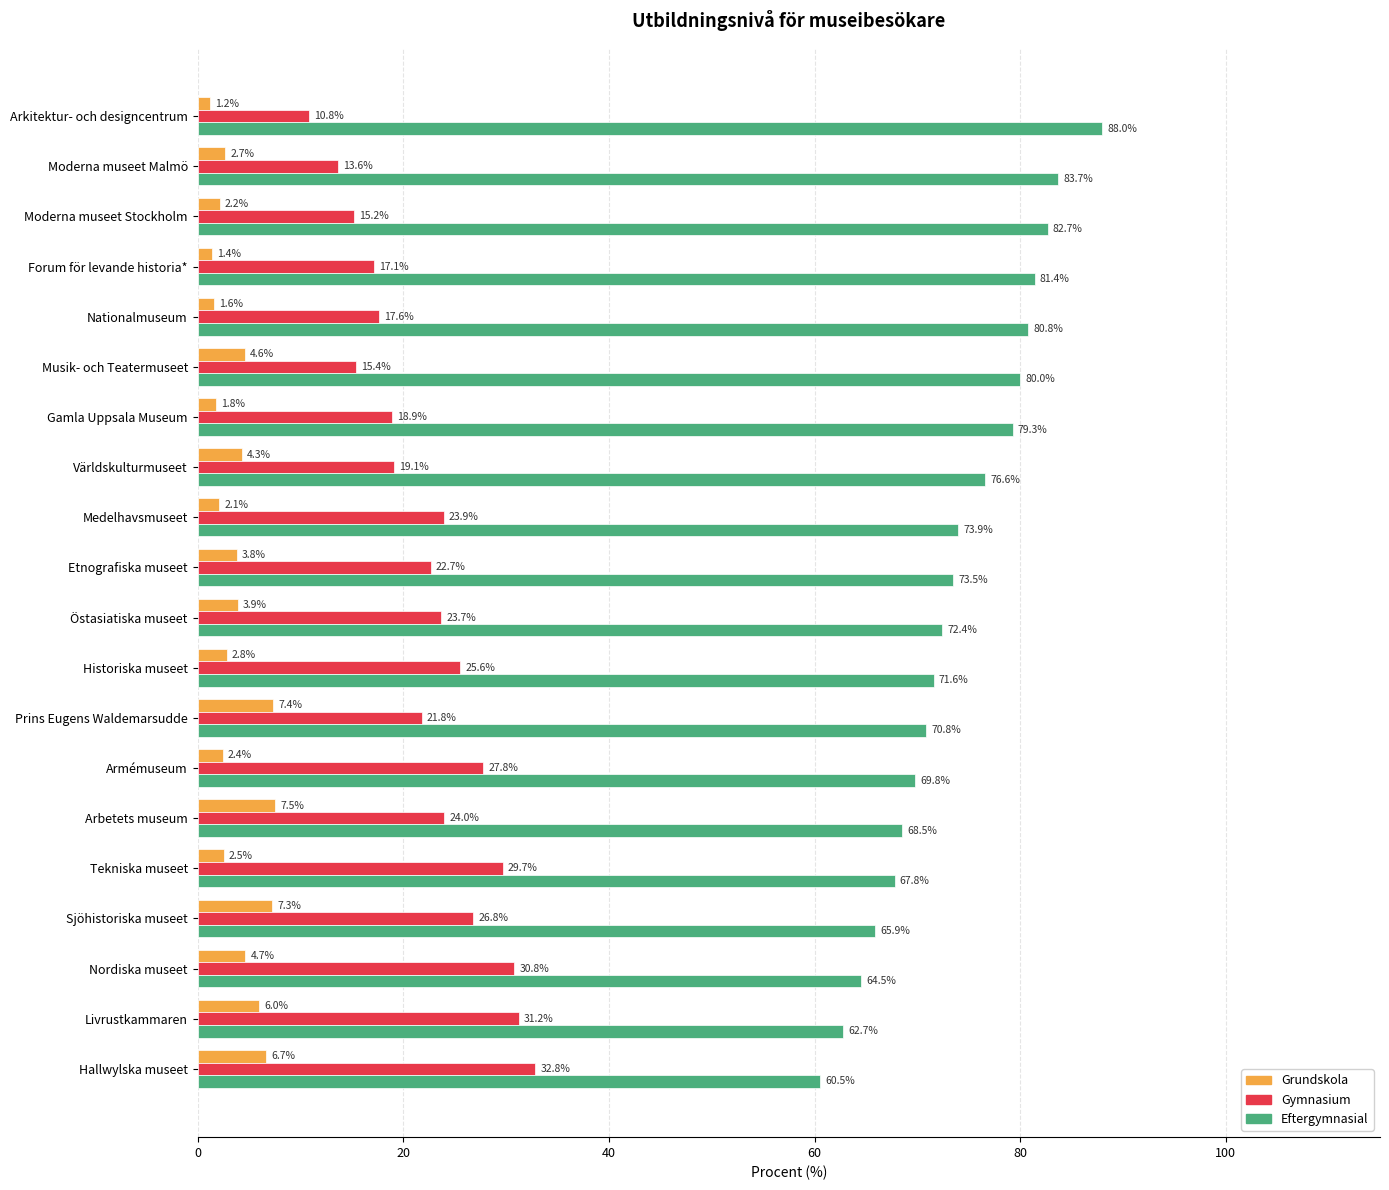

What is the smallest value displayed?

1.2